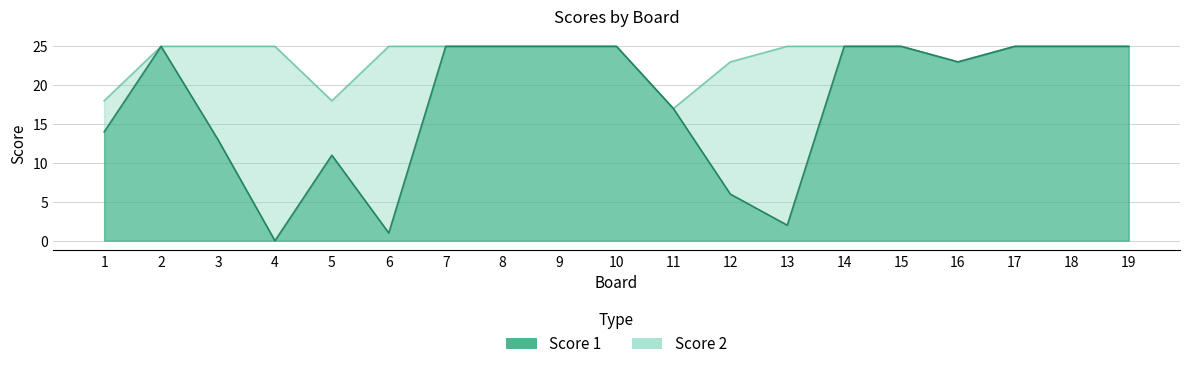

Reading left to right, list all the values displayed in this chart.

14	25	13	0	11	1	25	25	25	25	17	6	2	25	25	23	25	25	25